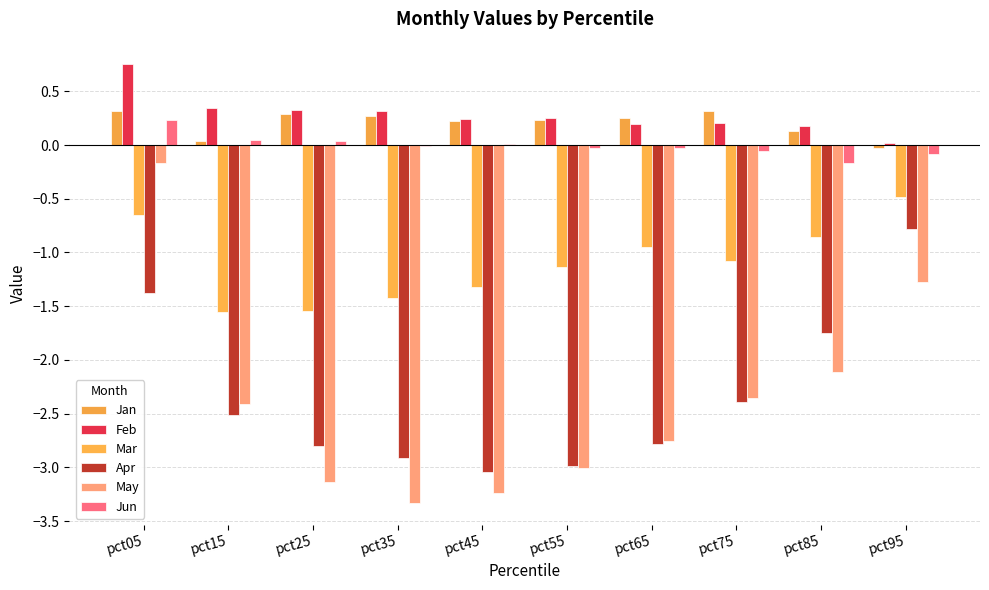

List the labels in order of Apr value, largest first.

pct95, pct05, pct85, pct75, pct15, pct65, pct25, pct35, pct55, pct45